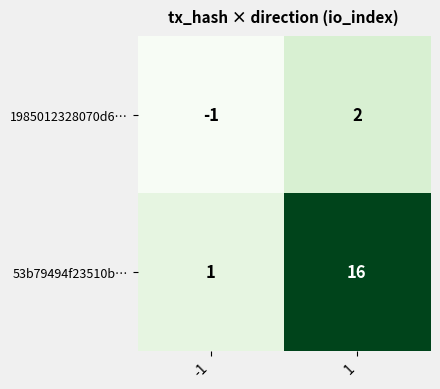

Reading left to right, transcribe all the data shown in this chart.

1985012328070d6…: -1	2
53b79494f23510b…: 1	16